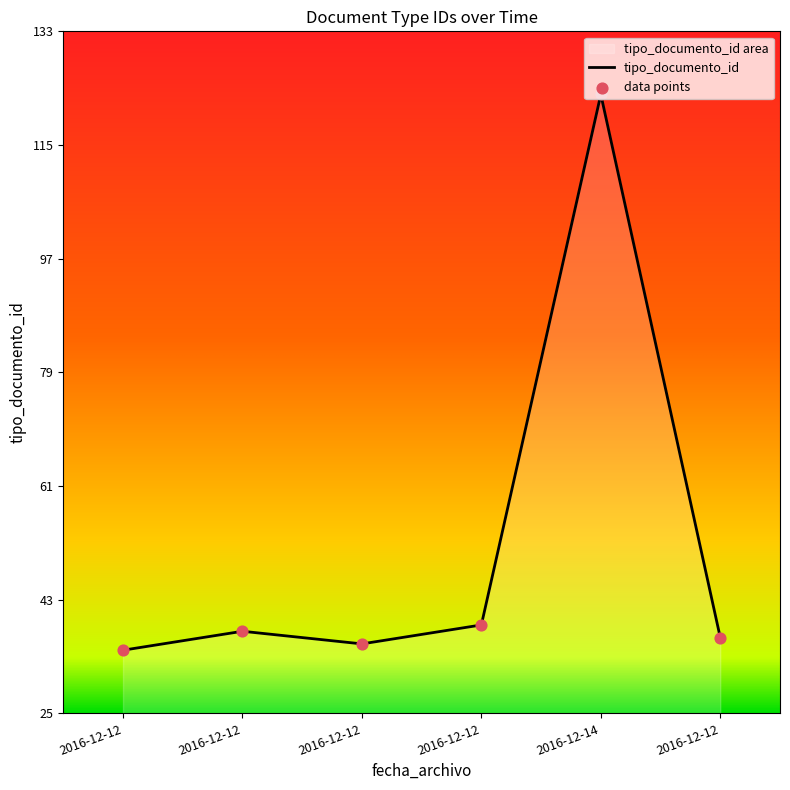

What is the ratio of the value at 2016-12-12 to the value at 2016-12-12?

1.1